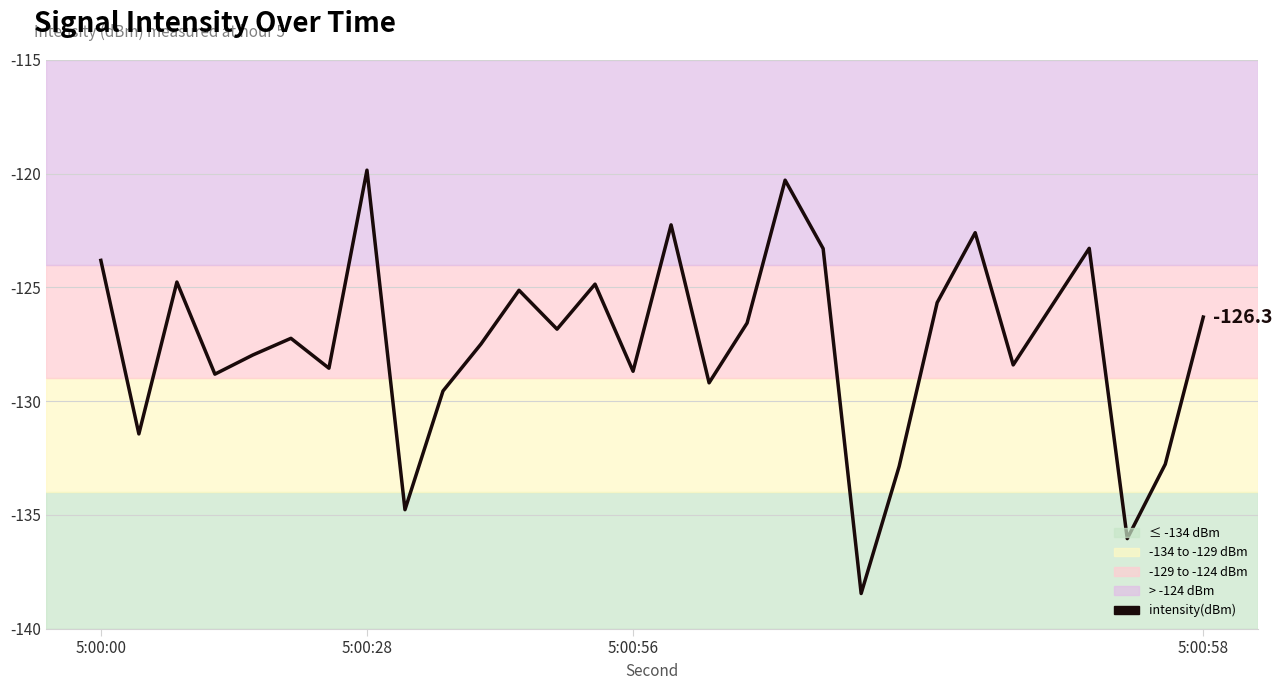

How many values exceed -126?

12